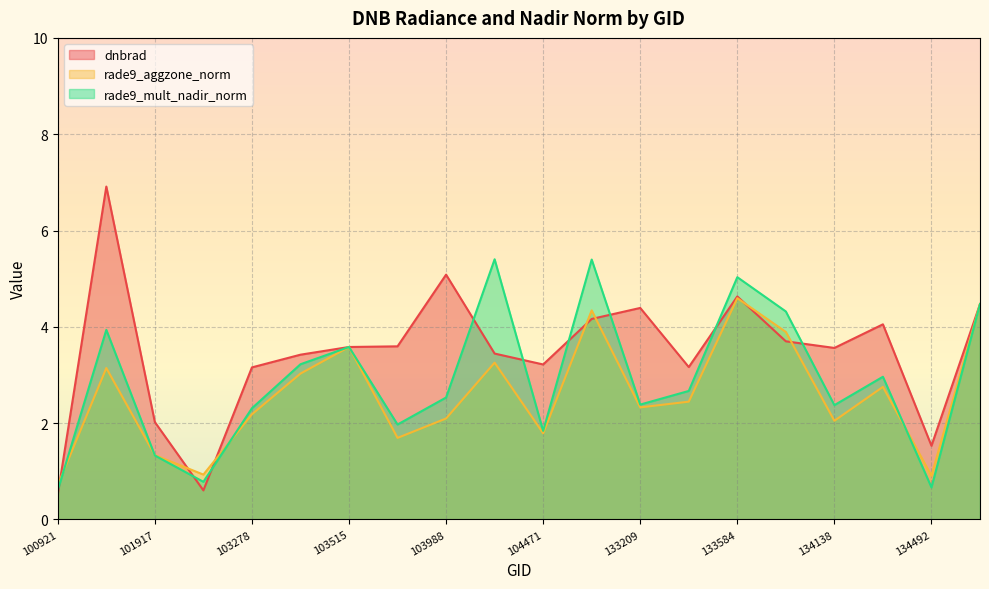

At which label does rade9_aggzone_norm reach its peak?

133584